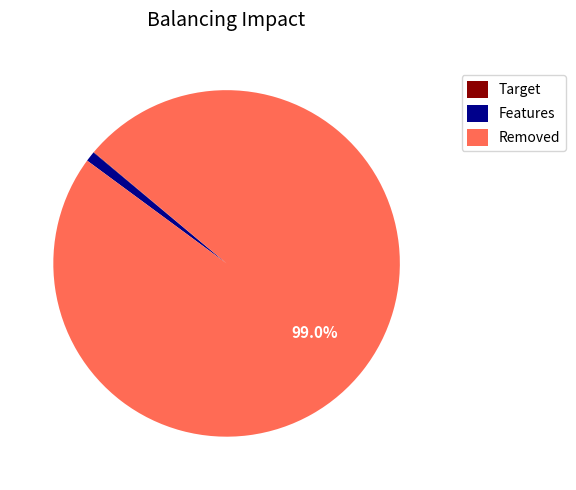

What is the majority slice?

Removed